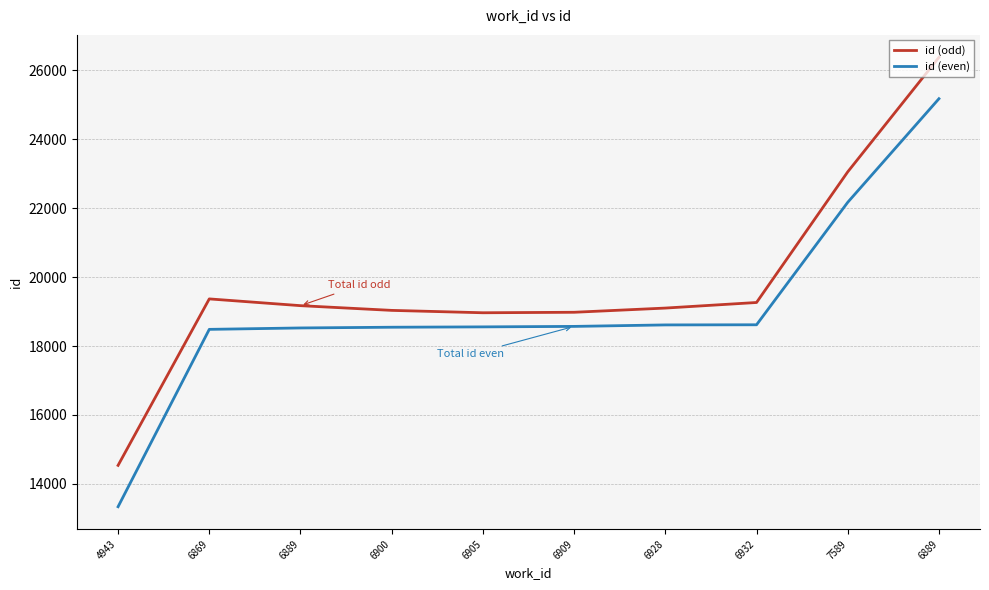

List the series in order of their overall mean, highest first.

id (odd), id (even)